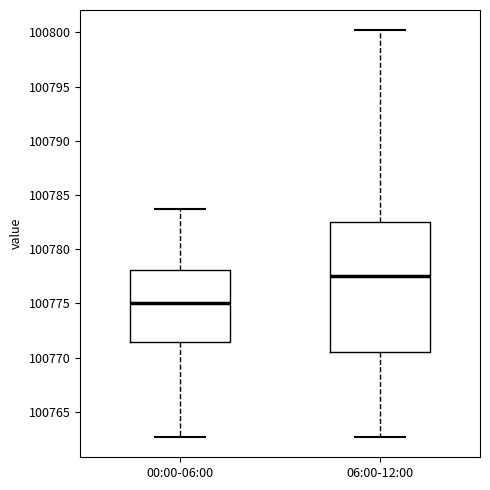

Reading left to right, transcribe this box plot: for each box, give where its median line is, the range the box spans, and where its two whiskers end, as read against the y-axis. The values are not printed on the chart, so give them approximately, as read against the axis.

00:00-06:00: median 100775.0, box 100771.5 to 100778.0, whiskers 100762.5 to 100783.5
06:00-12:00: median 100777.5, box 100770.5 to 100782.5, whiskers 100762.5 to 100800.0